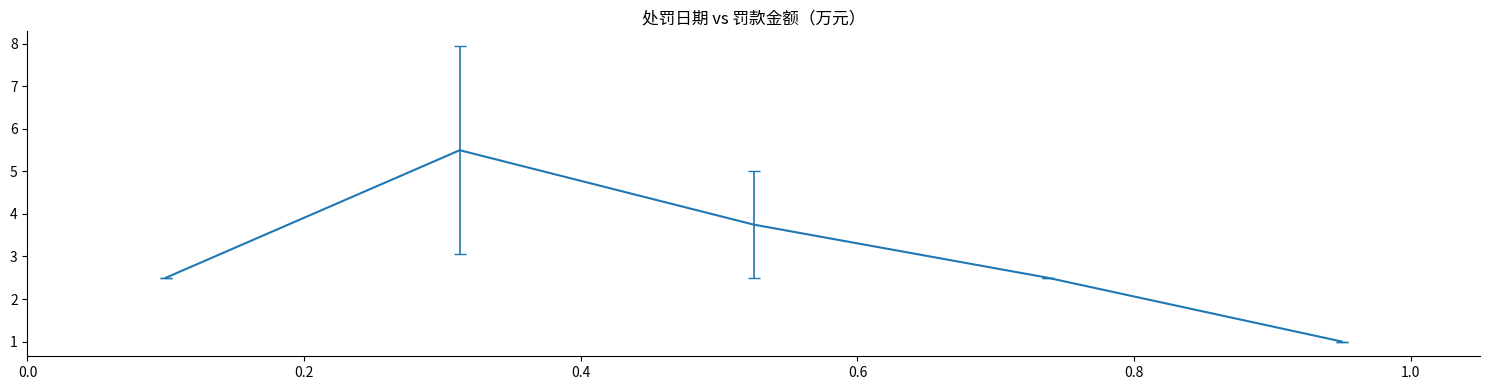

Reading right to left, list all the values displayed in this chart.

1.0	2.5	3.8	5.5	2.5